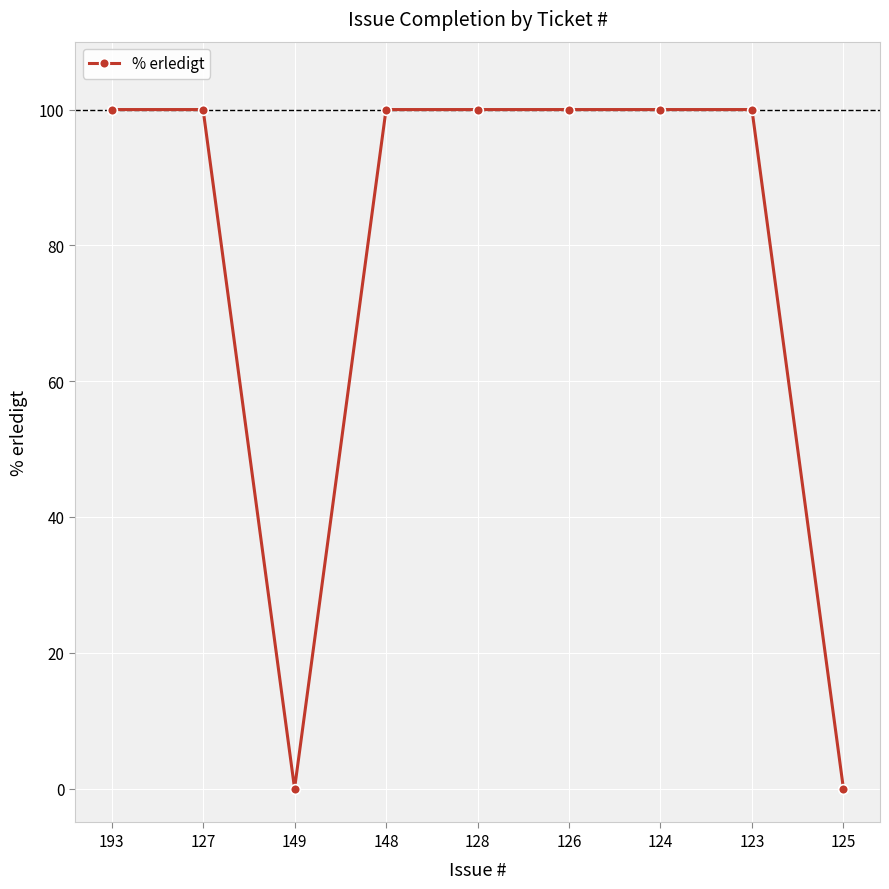

What is the difference between the maximum and minimum values?

100